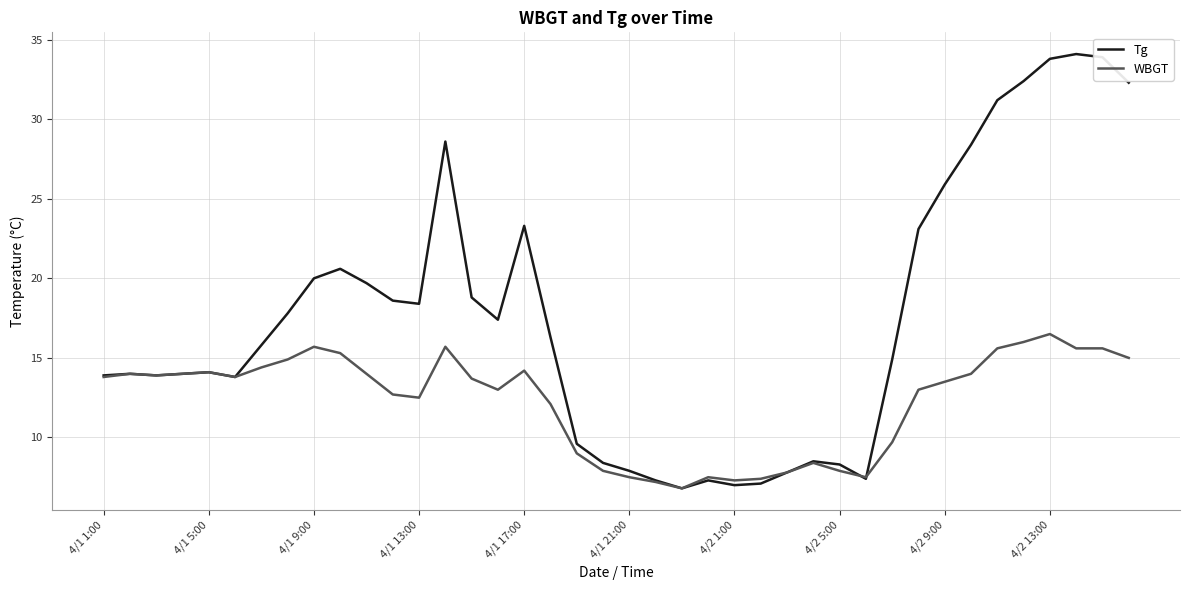

How many categories are shown in the chart?

40